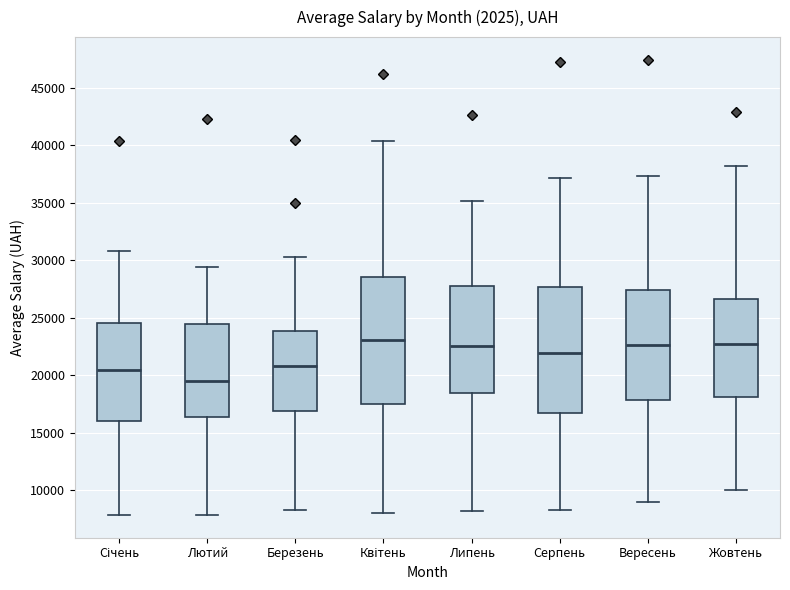

Which box's median line is the lowest?

Лютий